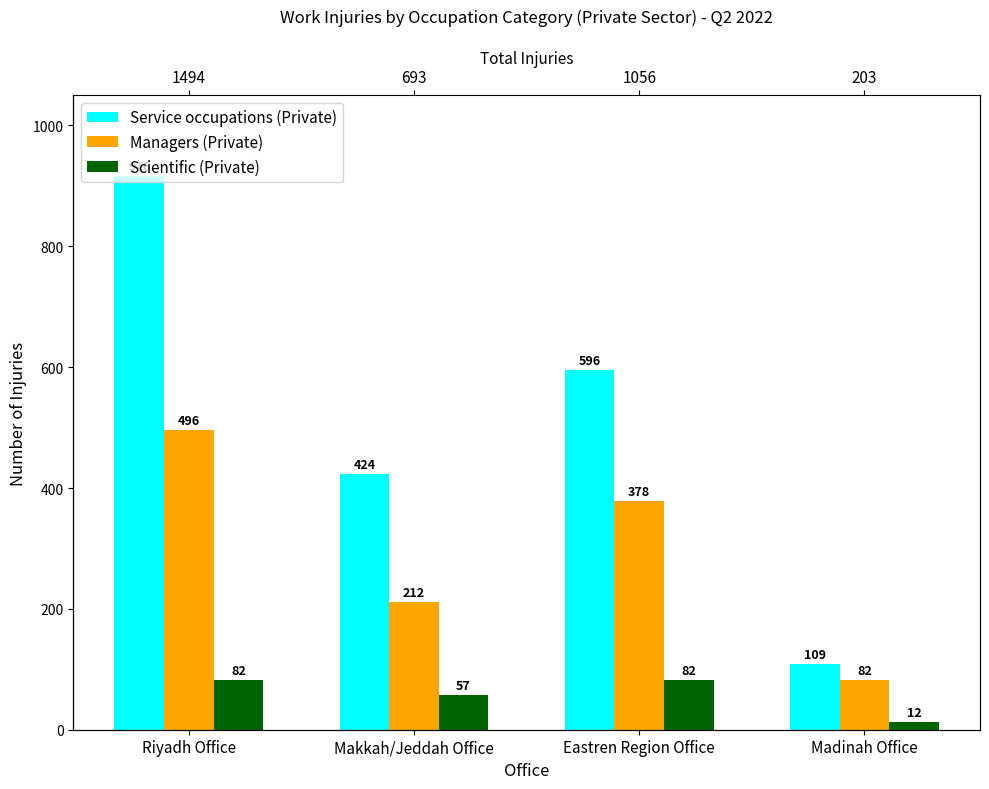

The Scientific (Private) series shows 57 at Makkah/Jeddah Office. True or false?

True